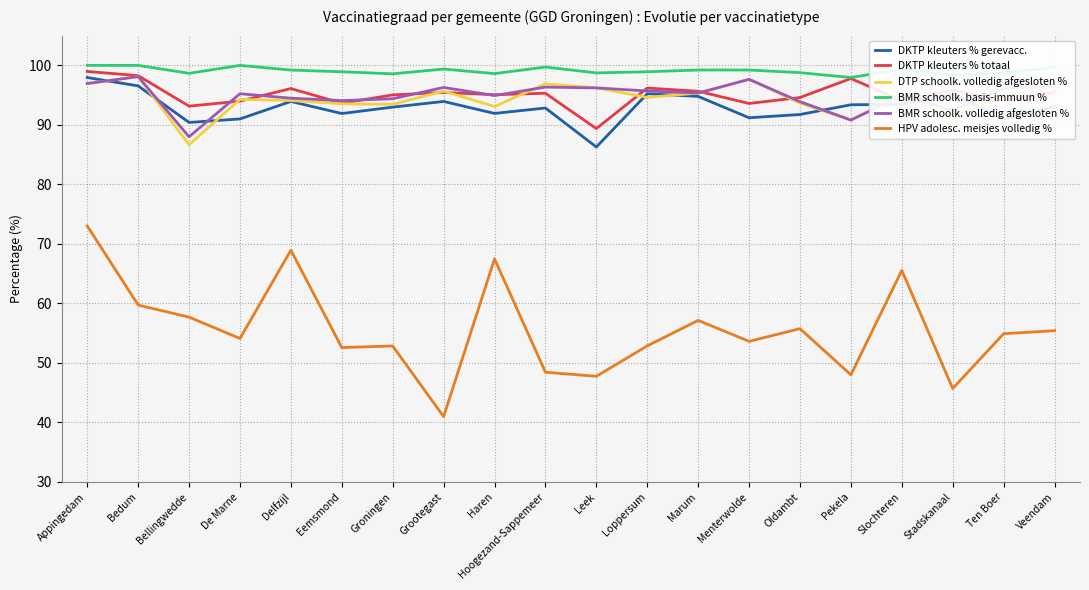

Which series has the largest range (max minus min)?

HPV adolesc. meisjes volledig %